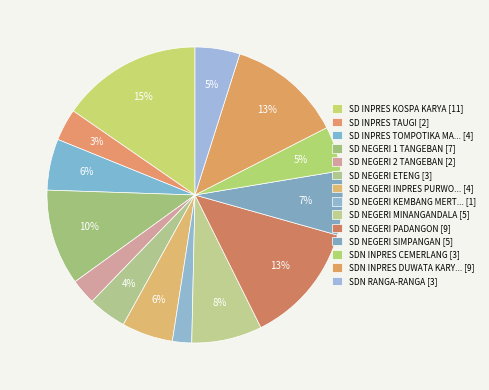

Count the number of slices in the pie.

14